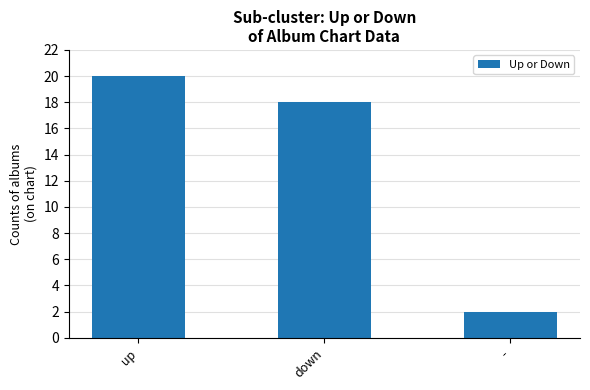

Reading left to right, list all the values displayed in this chart.

up=20	down=18	-=2